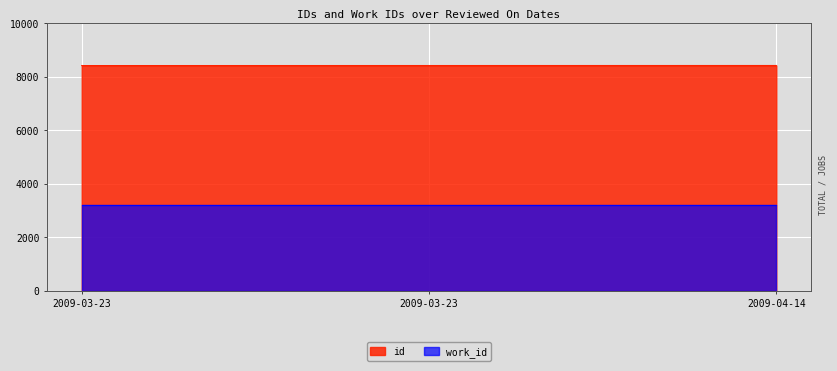

What is the smallest value displayed?

3191